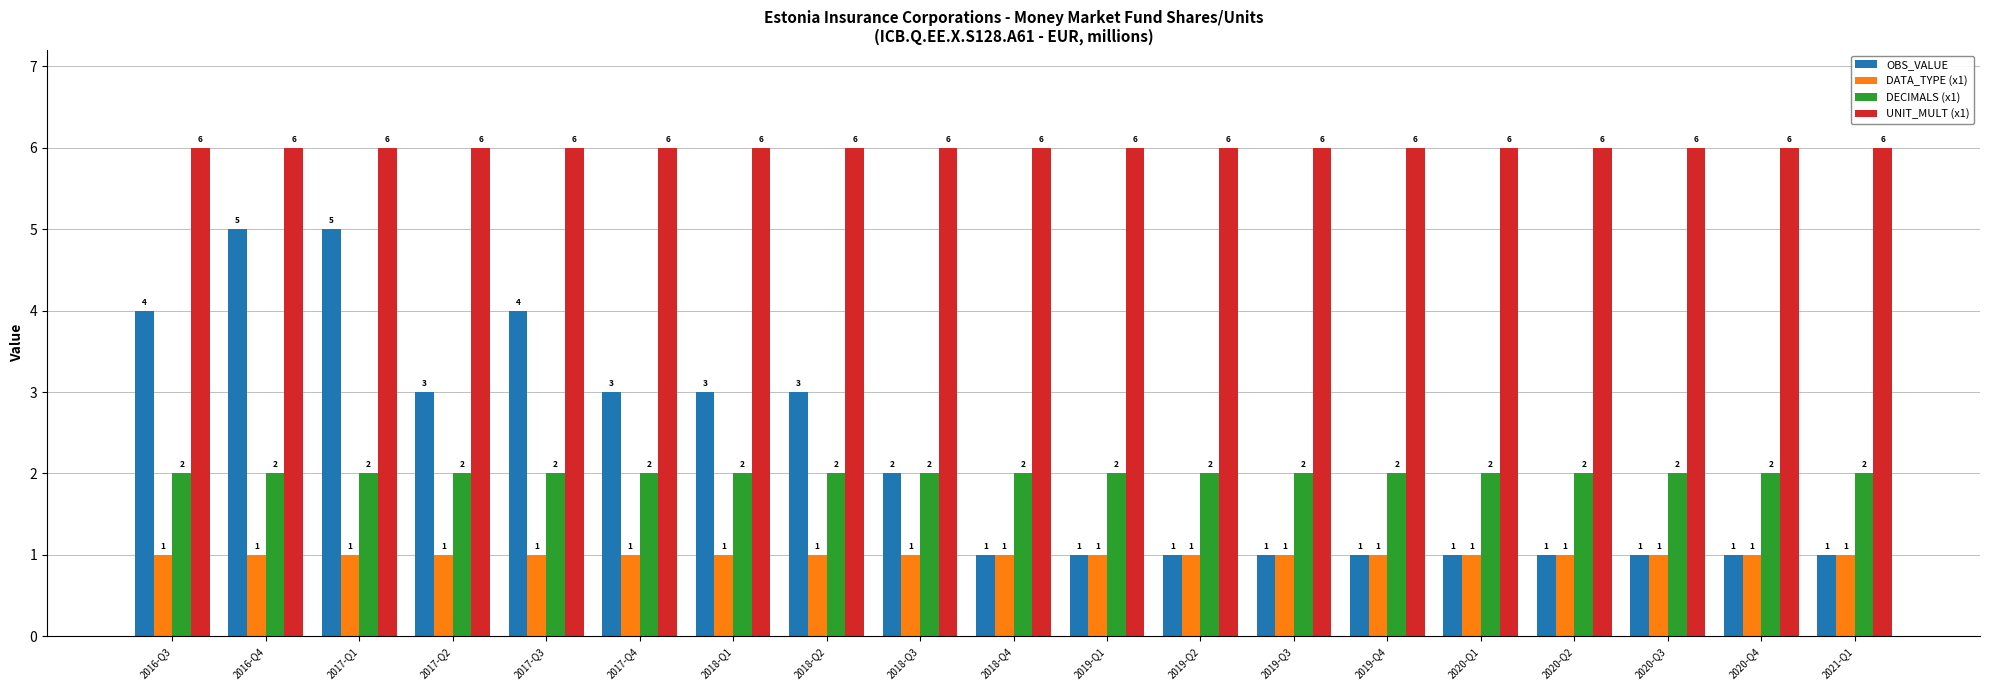

Count the number of data series in this chart.

4